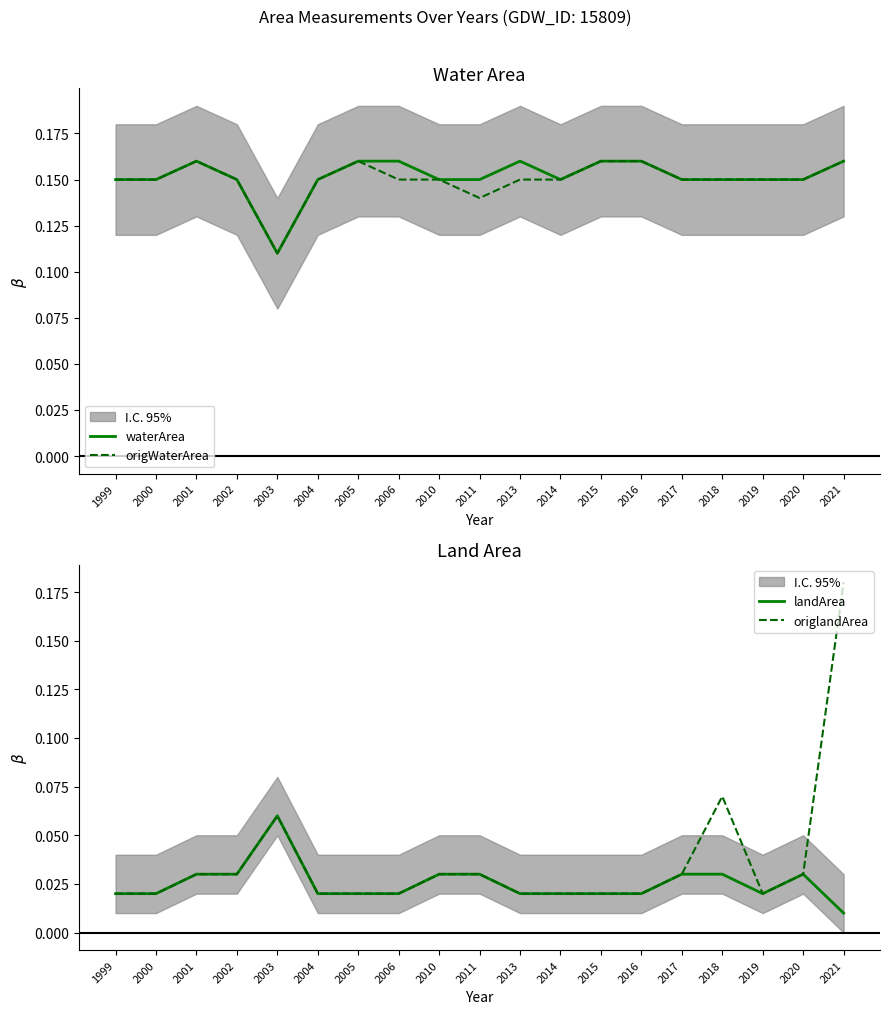

The value of origWaterArea at 2004 is 0.2. True or false?

False